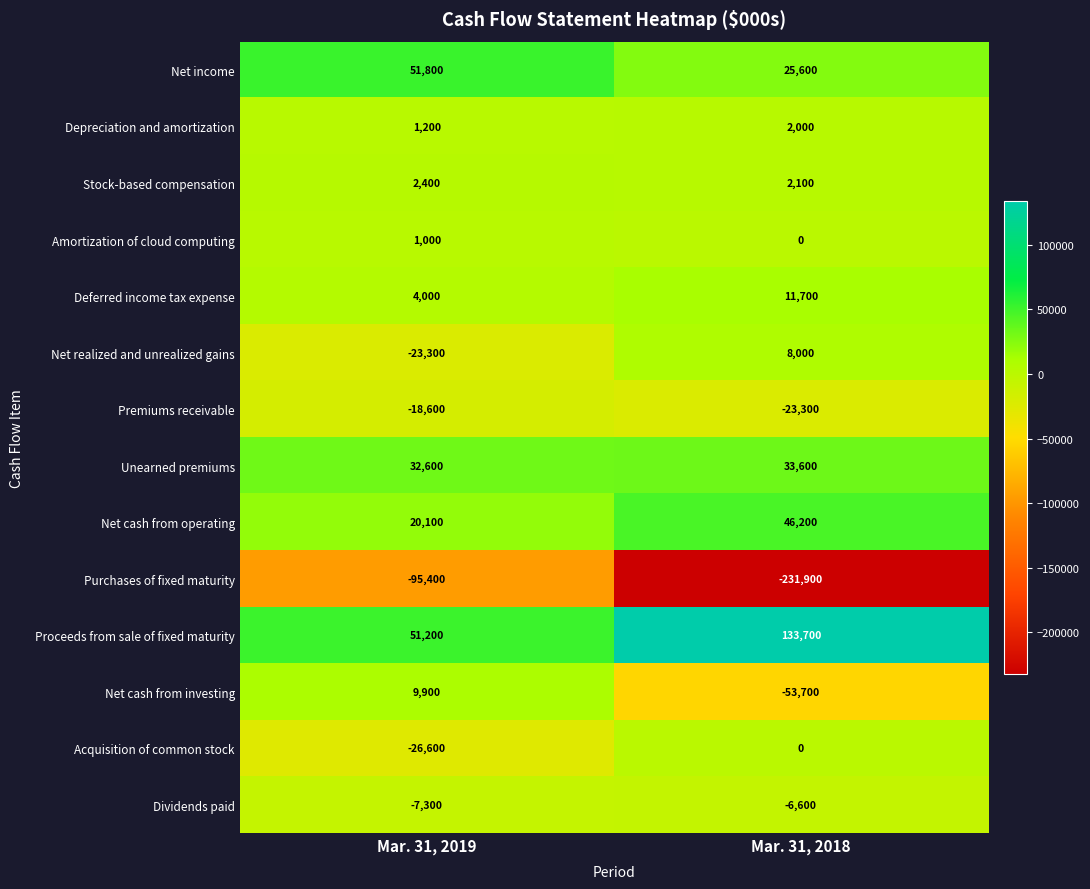

At which label does Net cash from operating reach its minimum?

Mar. 31, 2019